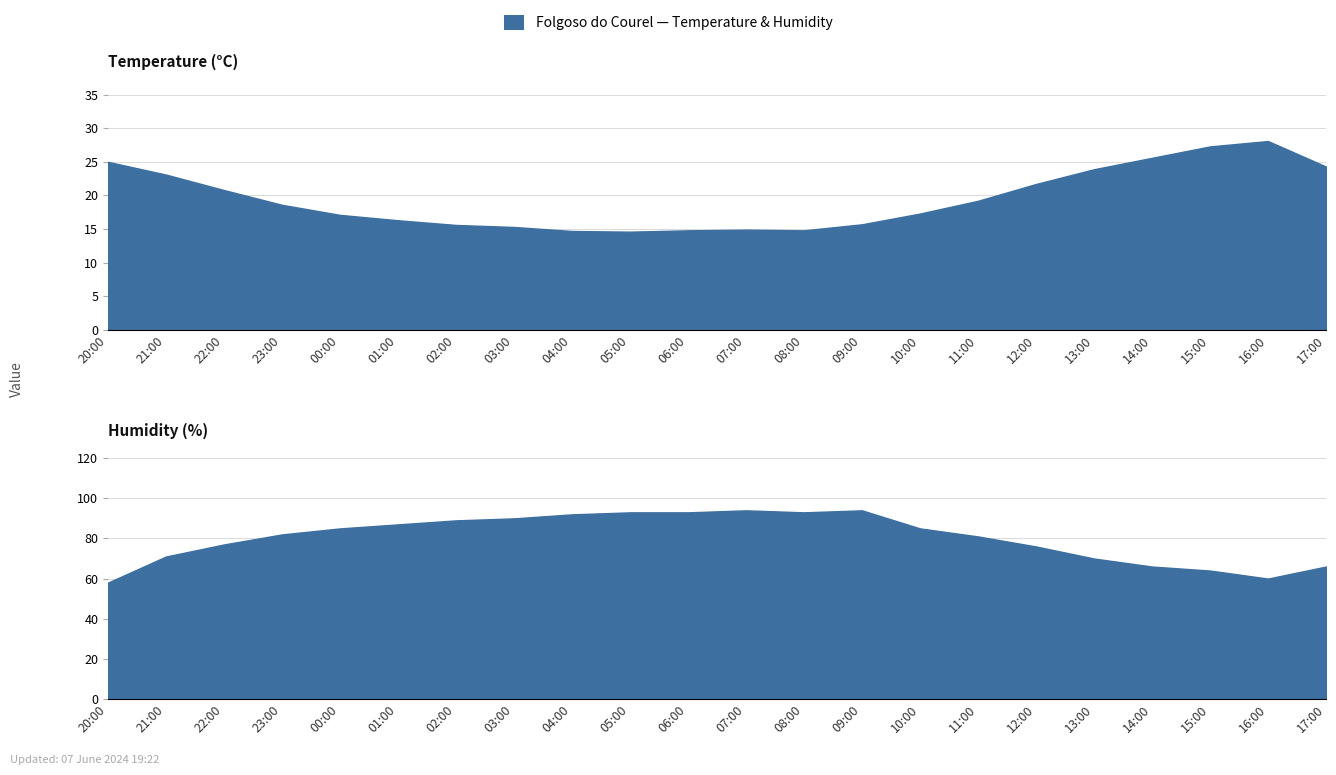

Reading left to right, what are all the values shown in this chart?

Temperature (°C): 20:00=25.0	21:00=23.1	22:00=20.8	23:00=18.6	00:00=17.1	01:00=16.3	02:00=15.6	03:00=15.3	04:00=14.7	05:00=14.6	06:00=14.8	07:00=14.9	08:00=14.8	09:00=15.7	10:00=17.3	11:00=19.2	12:00=21.7	13:00=23.9	14:00=25.6	15:00=27.3	16:00=28.1	17:00=24.3
Humidity (%): 20:00=58.0	21:00=71.0	22:00=77.0	23:00=82.0	00:00=85.0	01:00=87.0	02:00=89.0	03:00=90.0	04:00=92.0	05:00=93.0	06:00=93.0	07:00=94.0	08:00=93.0	09:00=94.0	10:00=85.0	11:00=81.0	12:00=76.0	13:00=70.0	14:00=66.0	15:00=64.0	16:00=60.0	17:00=66.0